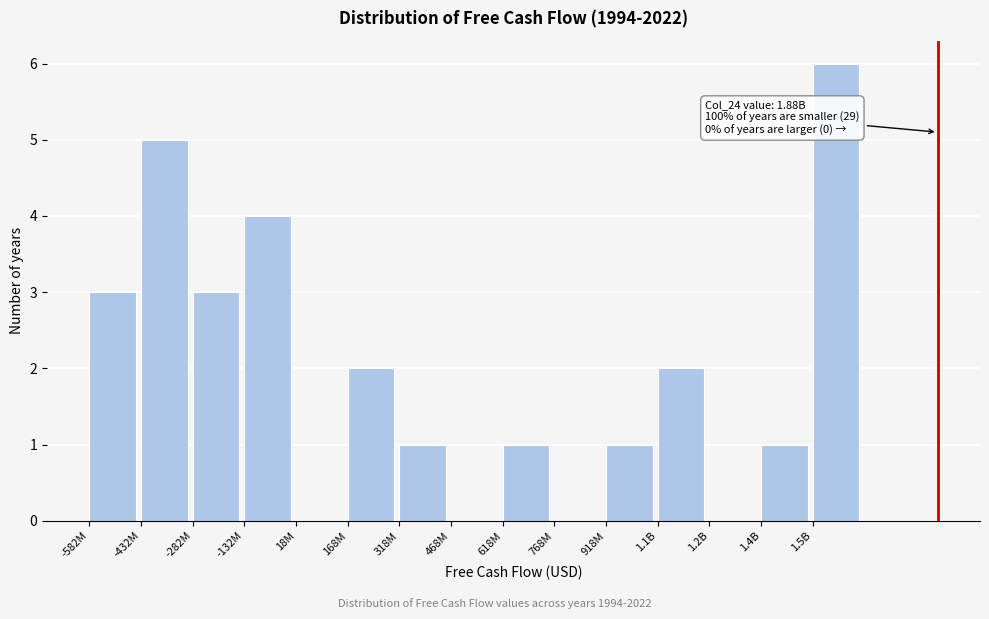

Reading left to right, what are all the values shown in this chart?

-582M=3	-432M=5	-282M=3	-132M=4	18M=0	168M=2	318M=1	468M=0	618M=1	768M=0	918M=1	1.1B=2	1.2B=0	1.4B=1	1.5B=6